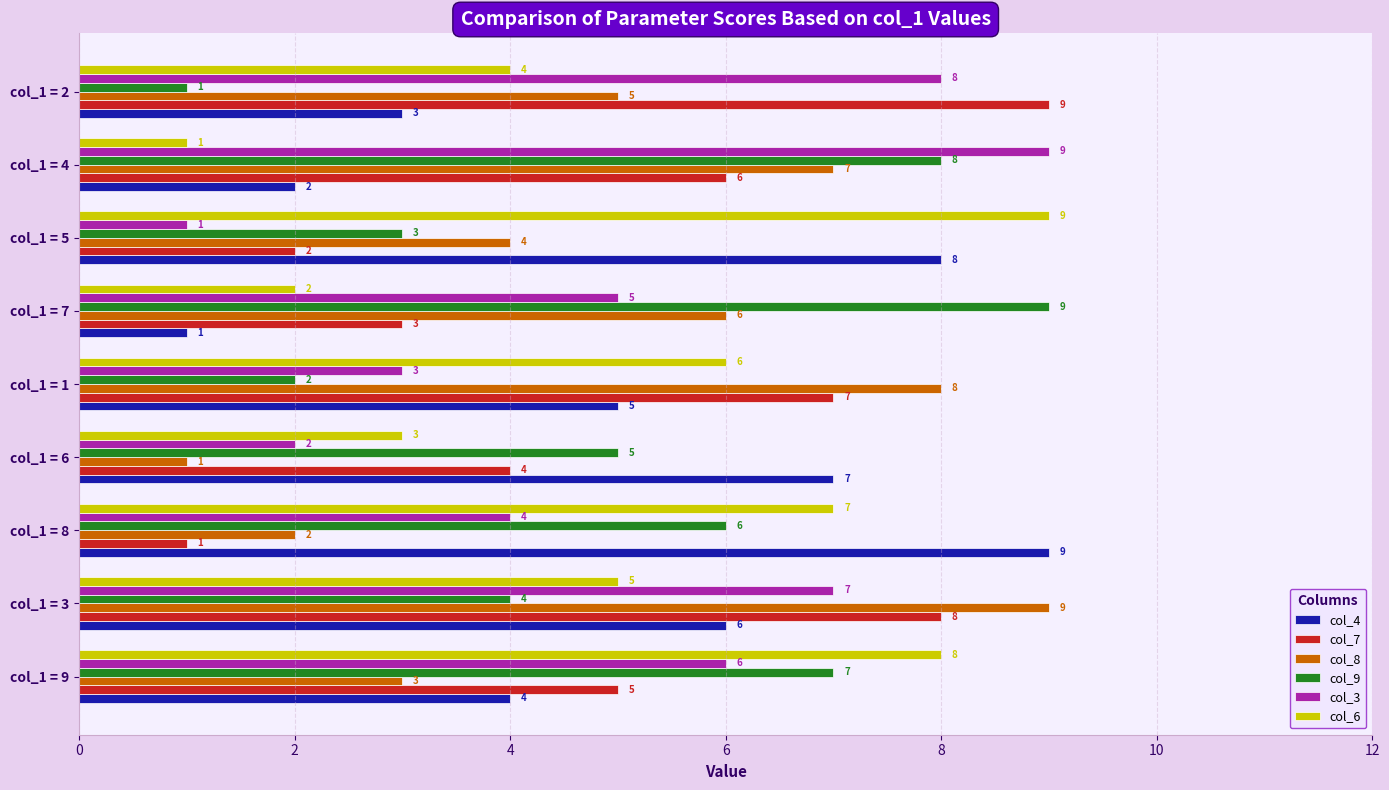

Where is col_9 nearest to the value 5?

col_1 = 6